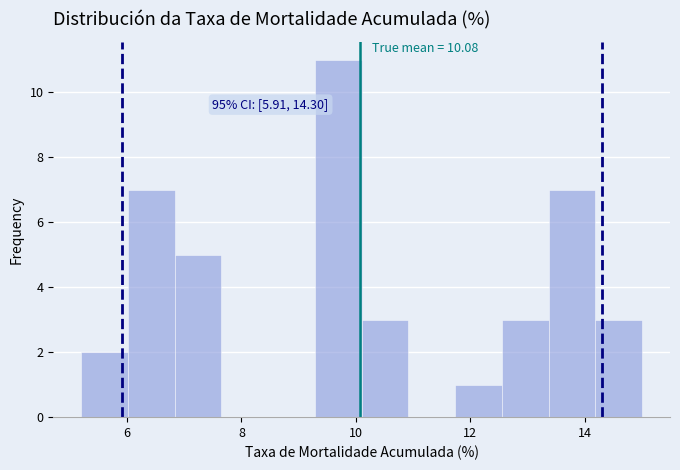

Which range on the x-axis has the tallest bar?

9.2 to 10.2